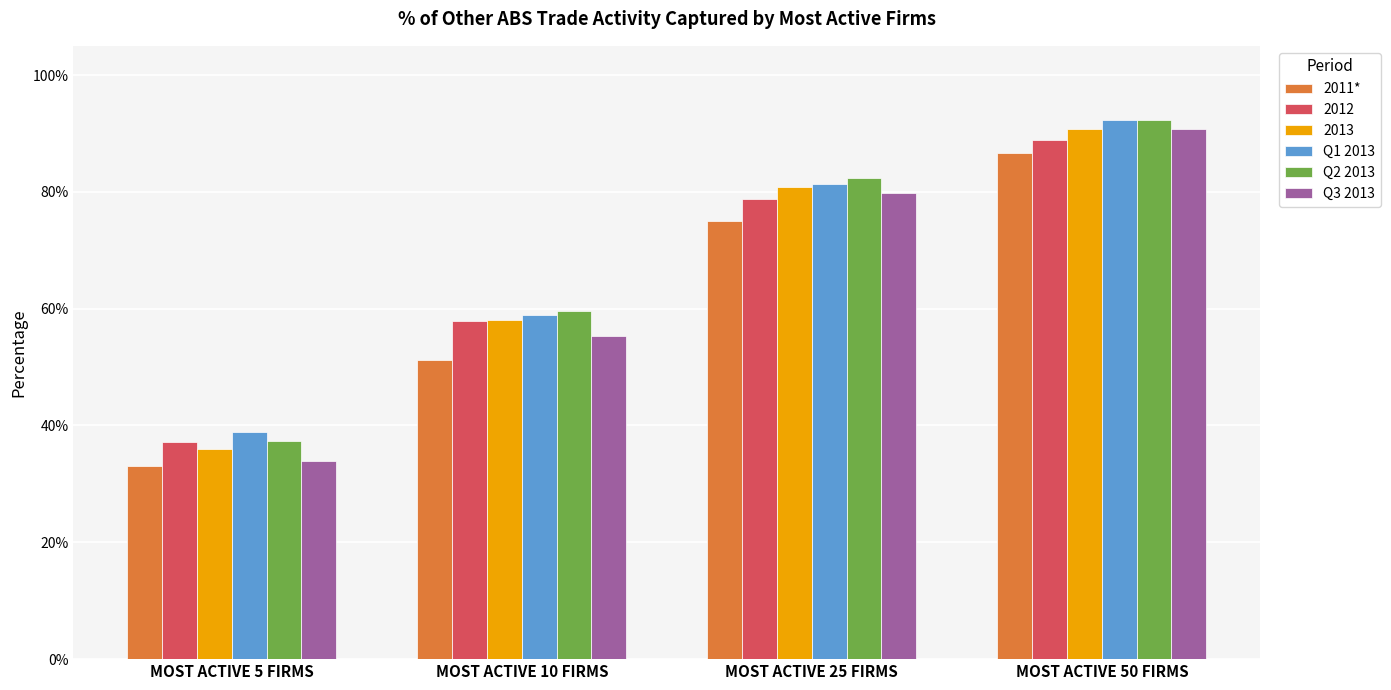

Which series has the largest range (max minus min)?

Q3 2013